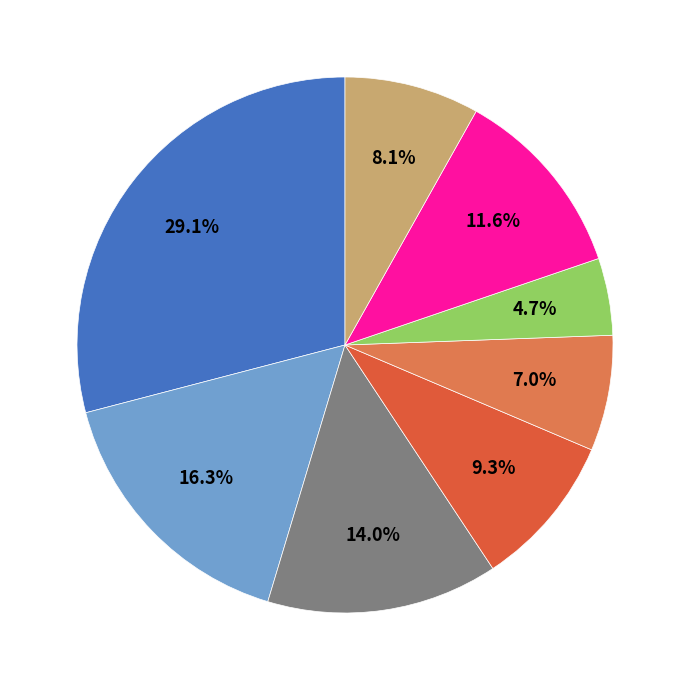

How many segments does this pie chart have?

8